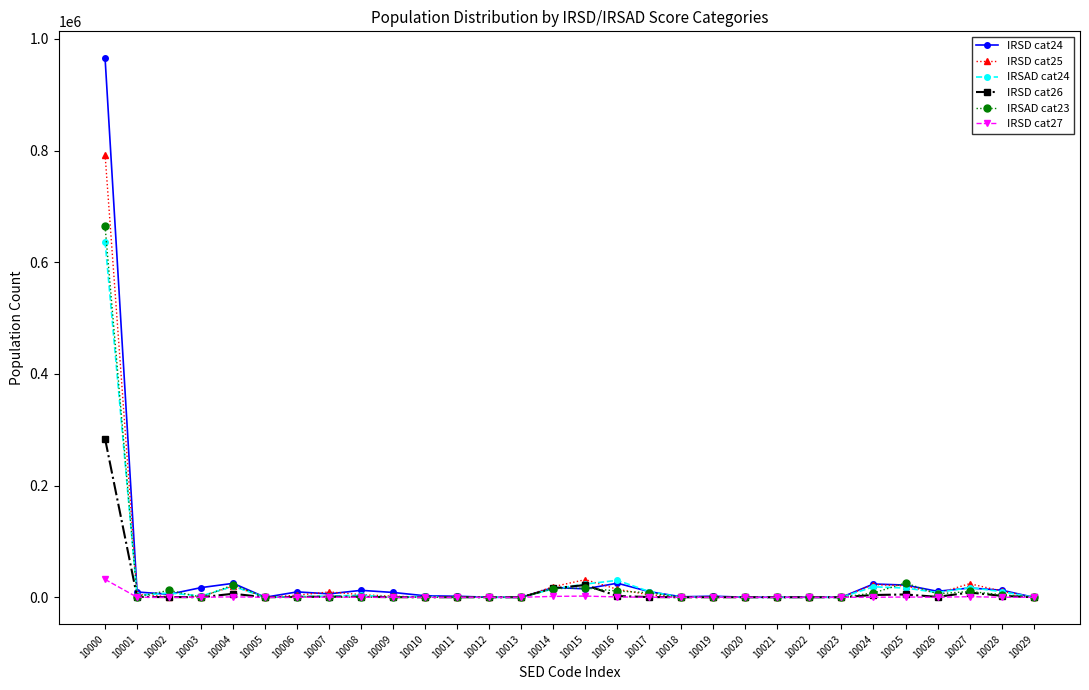

At which category is the sum across all series the highest?

10000